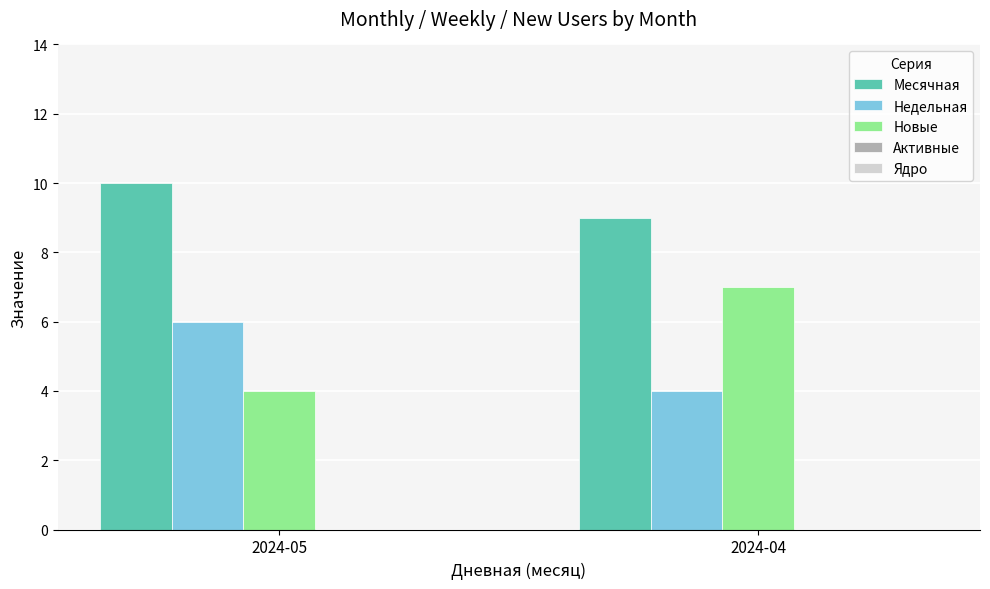

Count the Месячная values in the range 9 to 10.

2